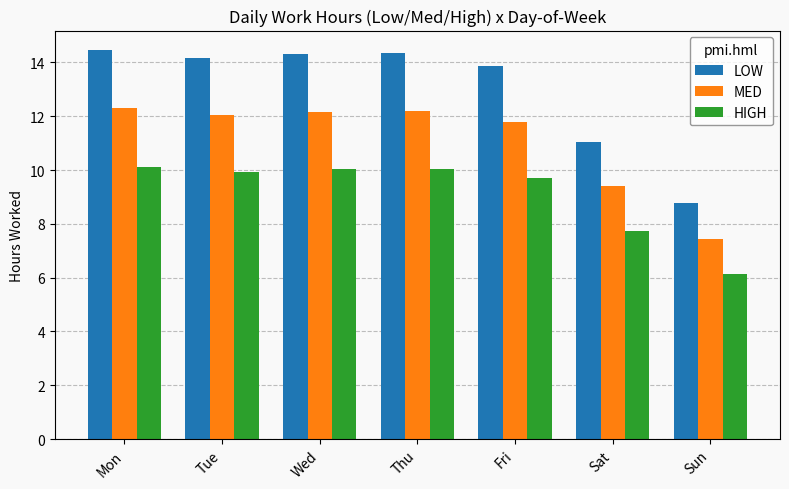

What is the value of the LOW bar at the 7th from the left?

8.8